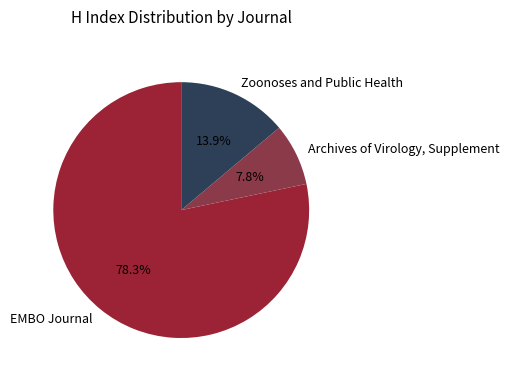

Does Zoonoses and Public Health account for over 50% of the chart?

No